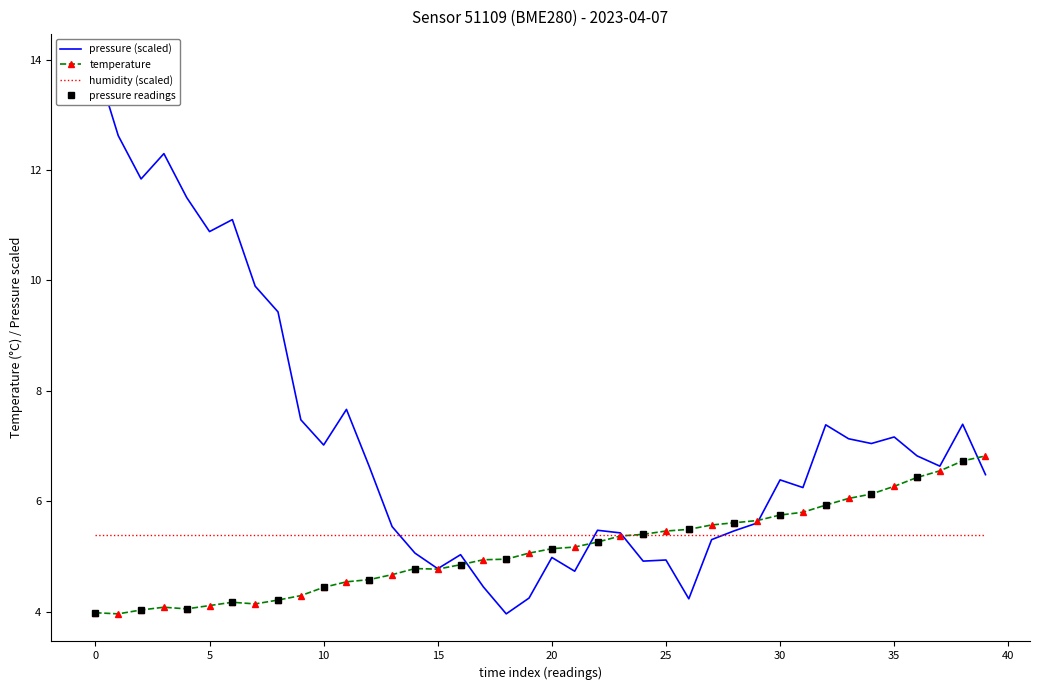

The humidity (scaled) series shows 5.4 at 15. True or false?

True